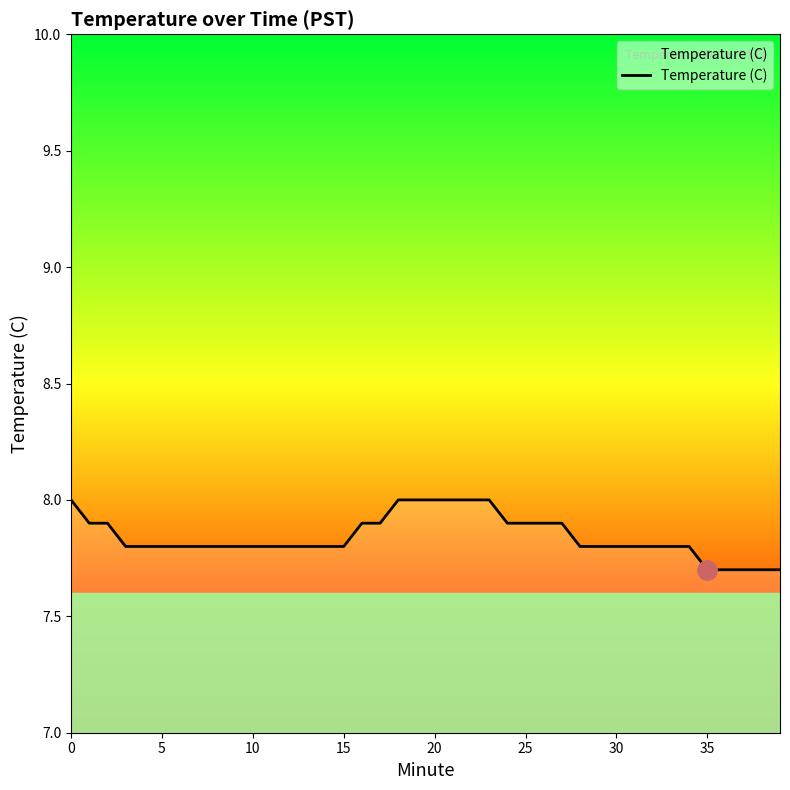

How many values are between 7 and 8?

40